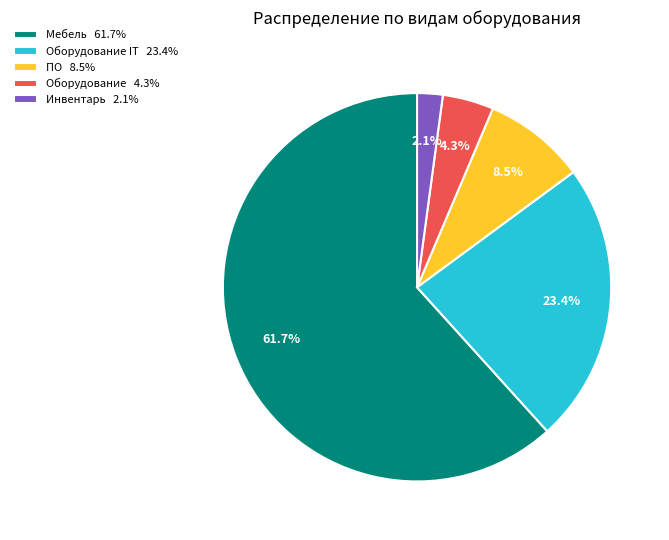

Is there a majority slice in this chart?

Yes